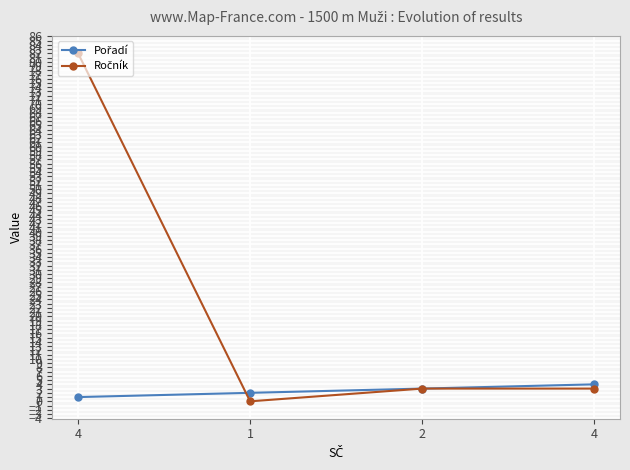

True or false: Pořadí has a value of 4 at 4.

True